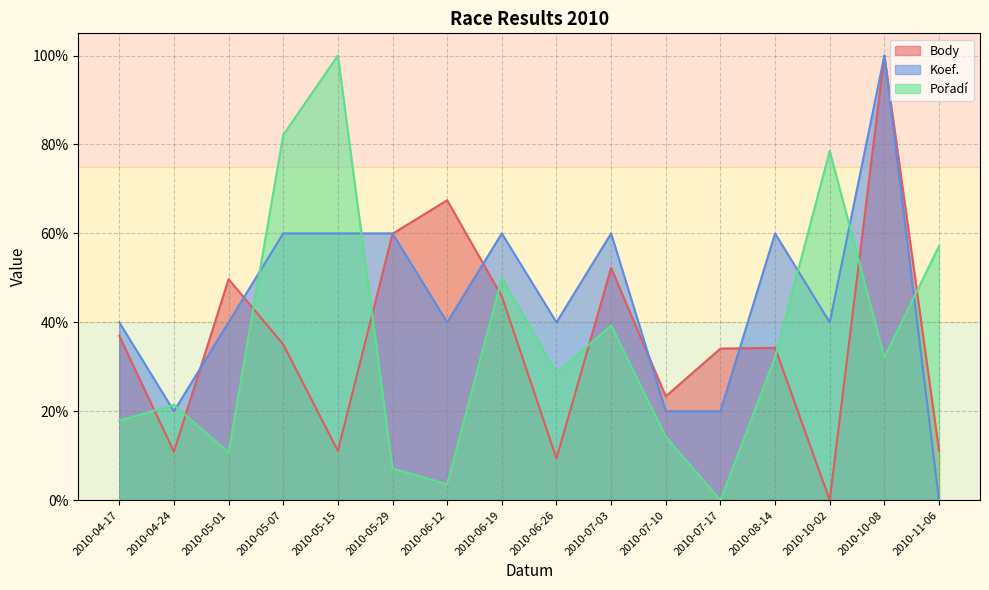

How many times do Pořadí and Koef. cross each other?

7